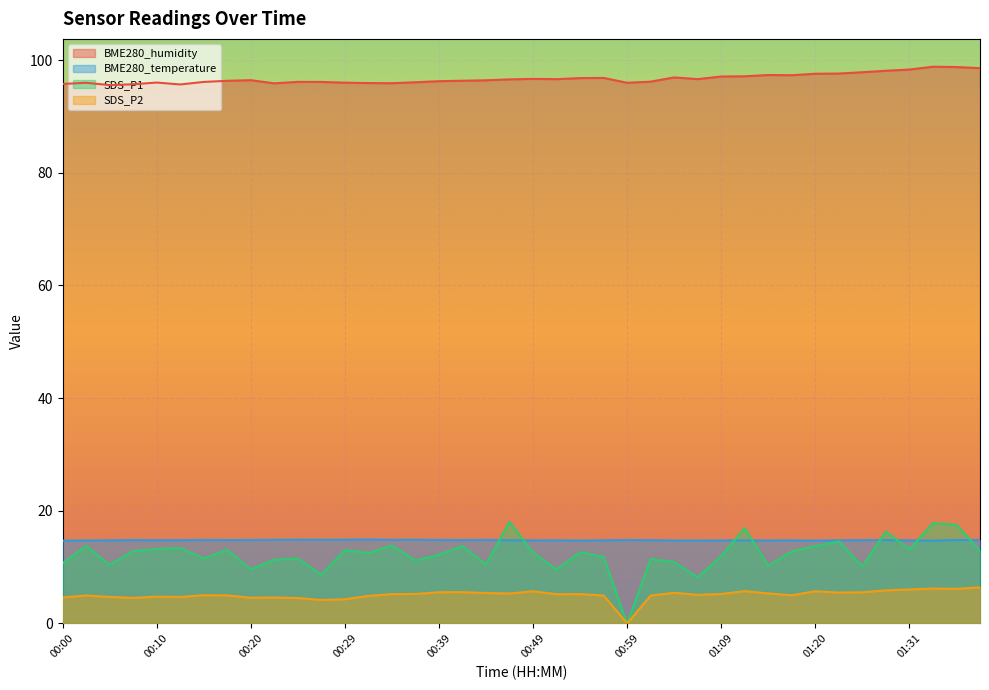

Which has a higher value, 00:29 or 00:59?

00:29